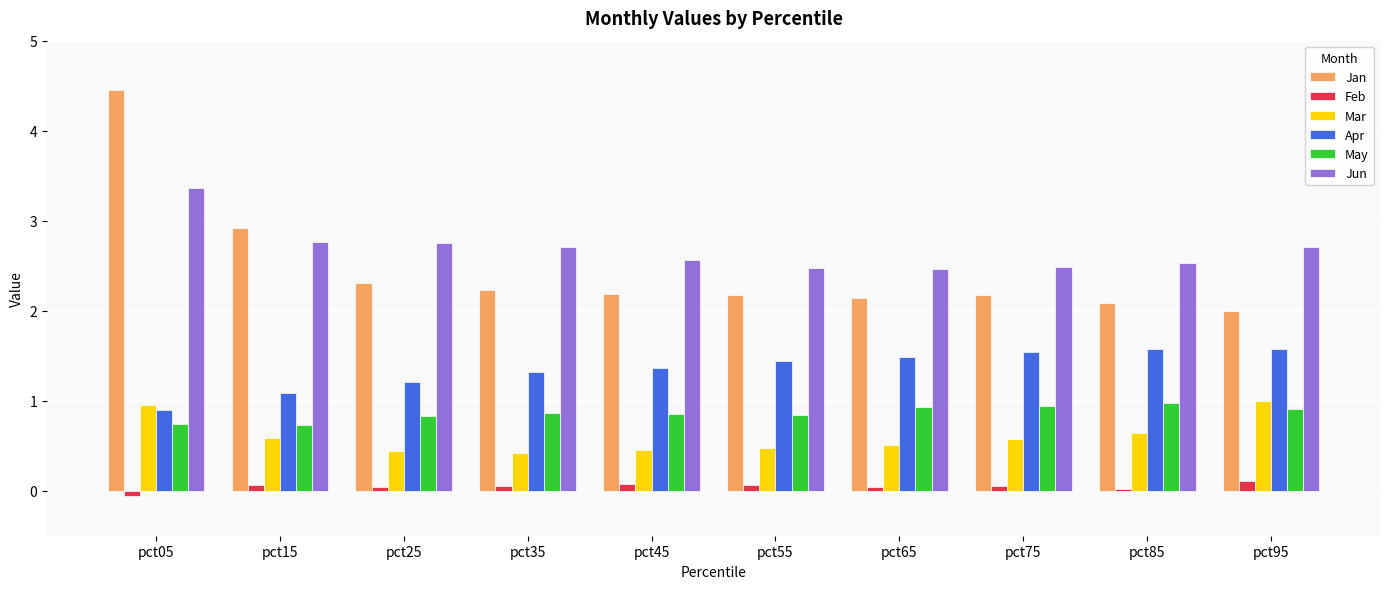

True or false: May has a value of 0.7 at pct05.

True